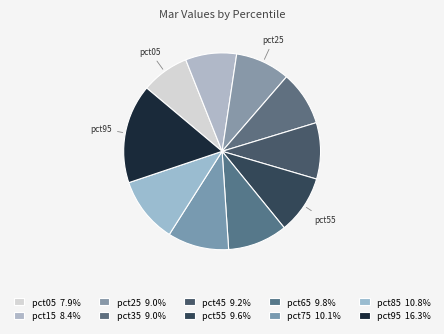

Approximately how many times larger is the value at pct45 compared to pct65?

0.9